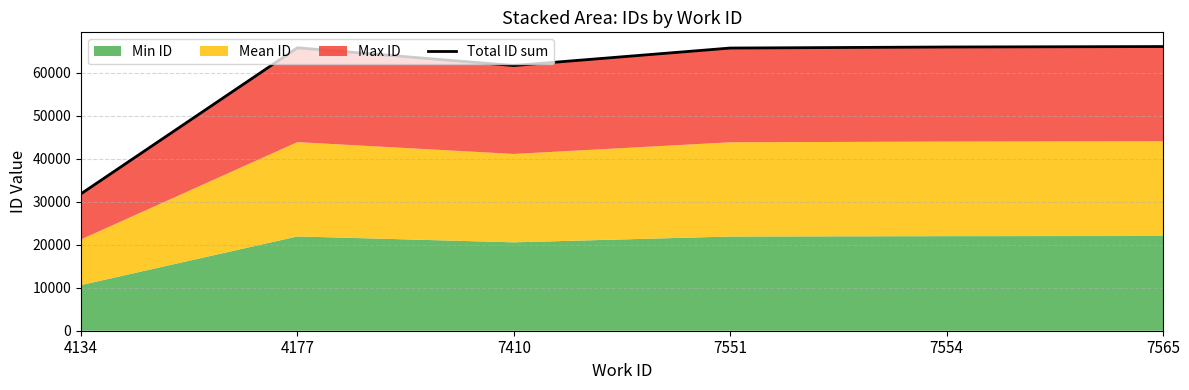

The chart shows a value of 24756 at 7551. True or false?

False